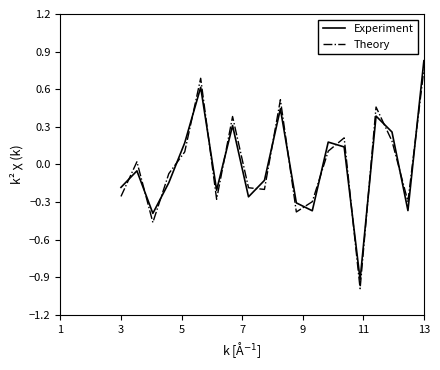

After their last crossing, which series has the higher values: Theory or Experiment?

Experiment